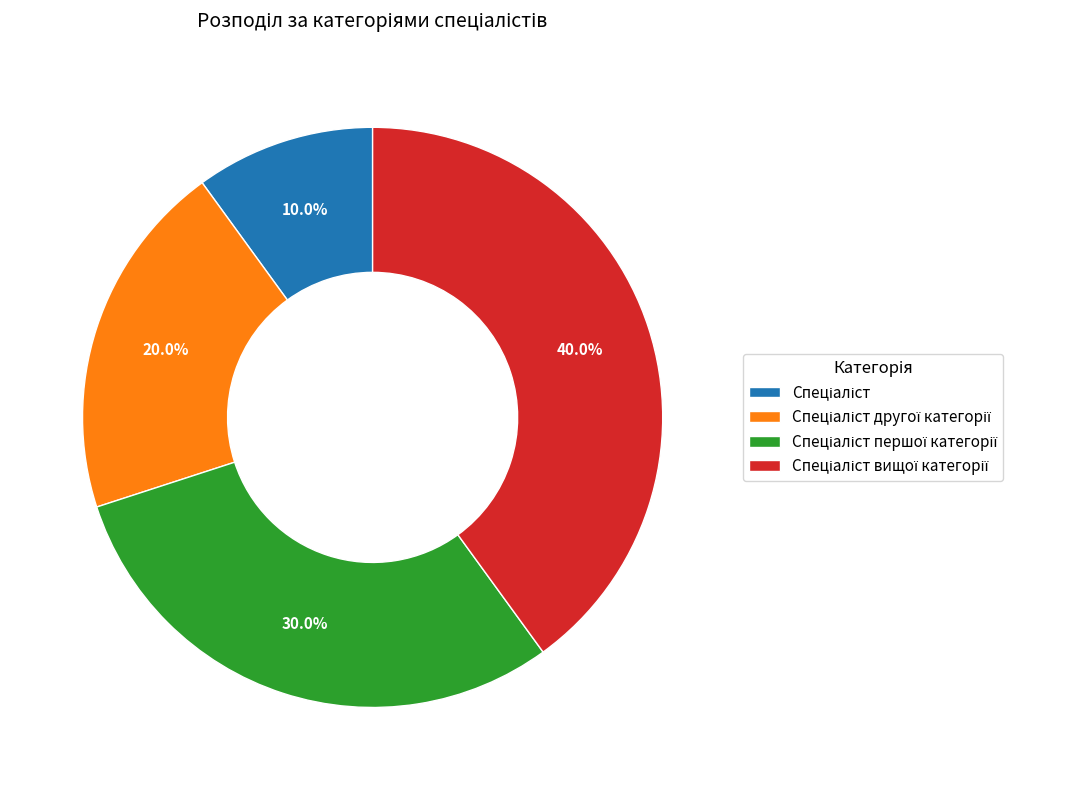

Is there any slice that represents more than half of the pie?

No